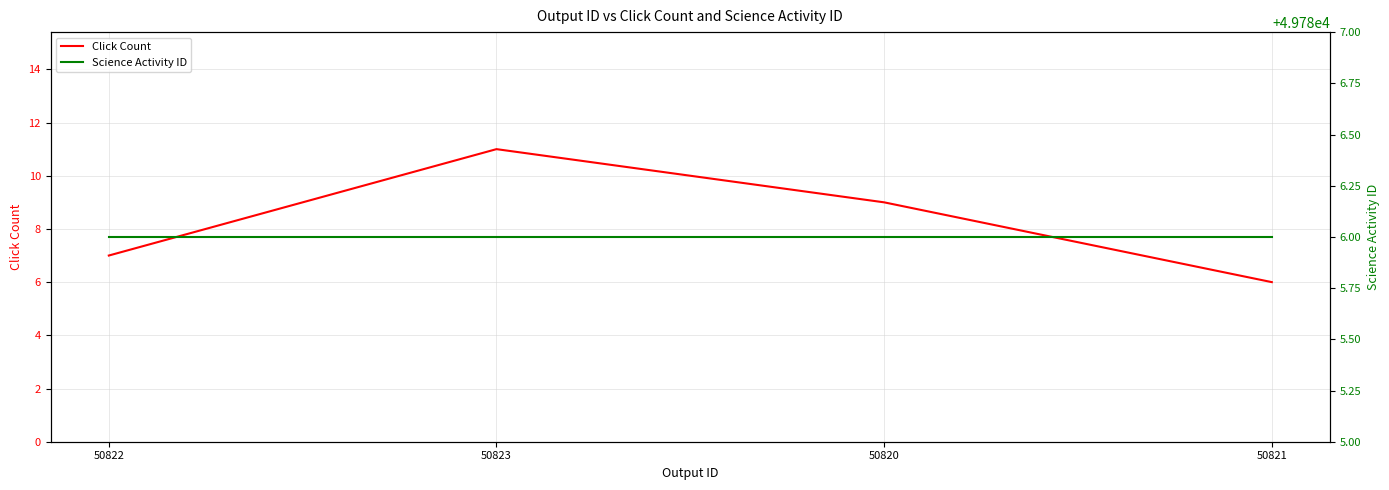

Which category has the lowest value in the Science Activity ID series?

50822